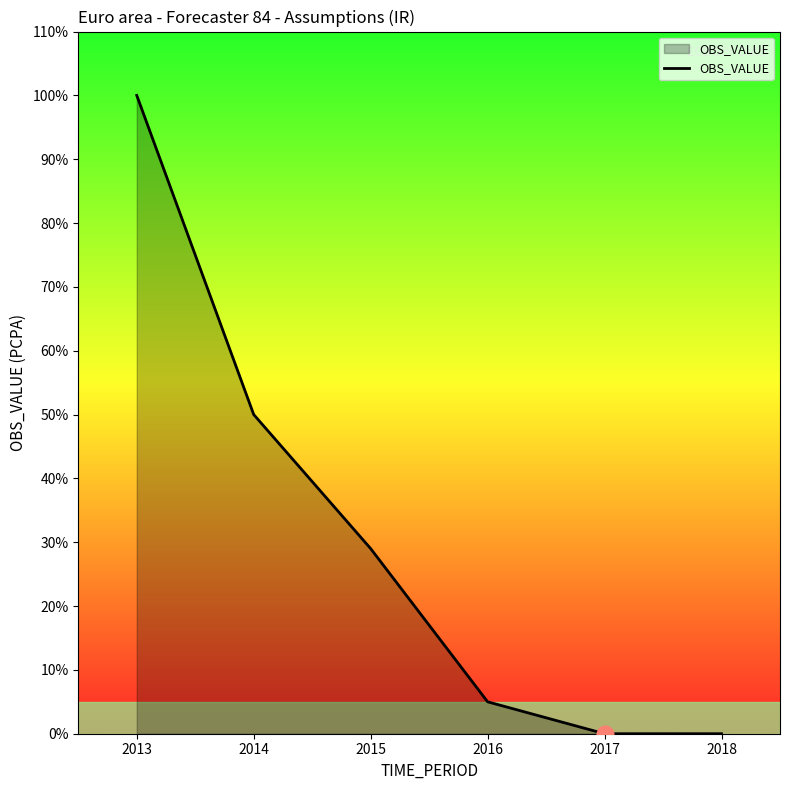

Is this an area chart (filled region under the line)?

Yes